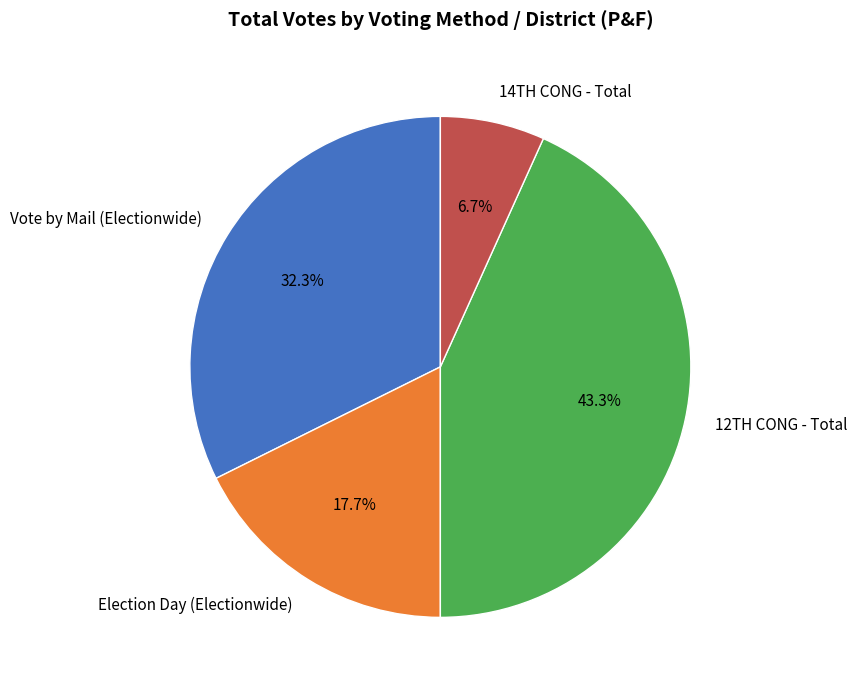

How much of the chart is everything except Election Day (Electionwide)?

82.3%